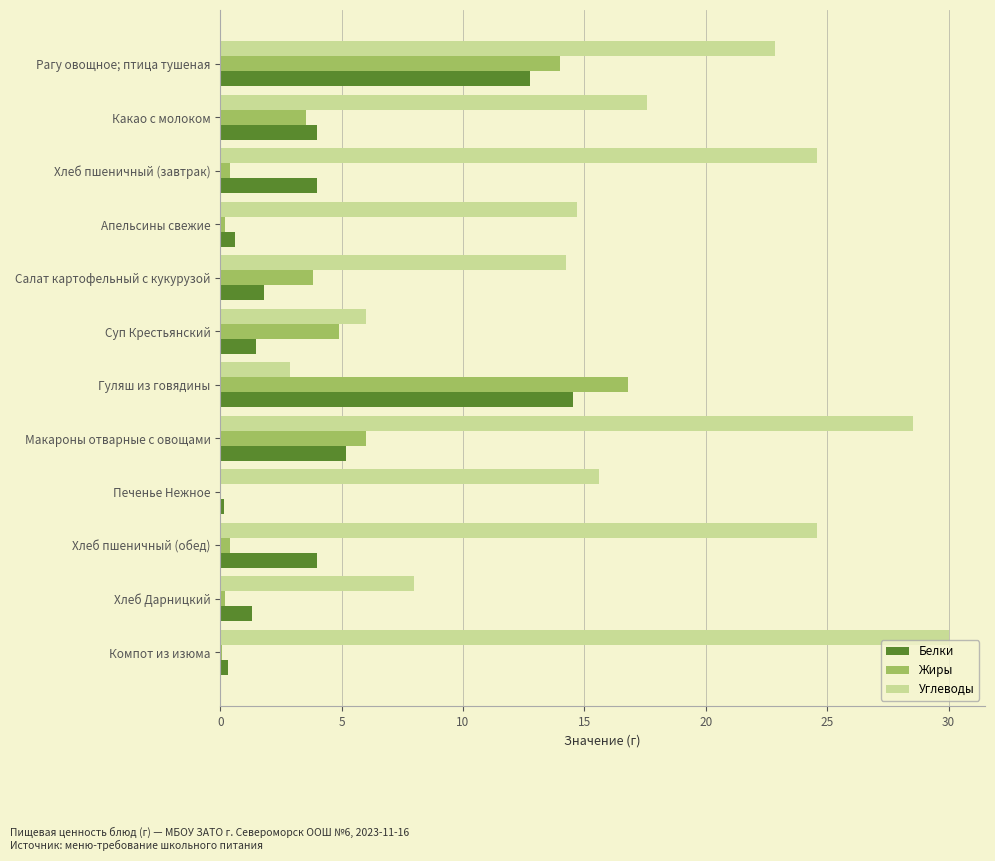

What value does the Жиры series have at Гуляш из говядины?

16.8